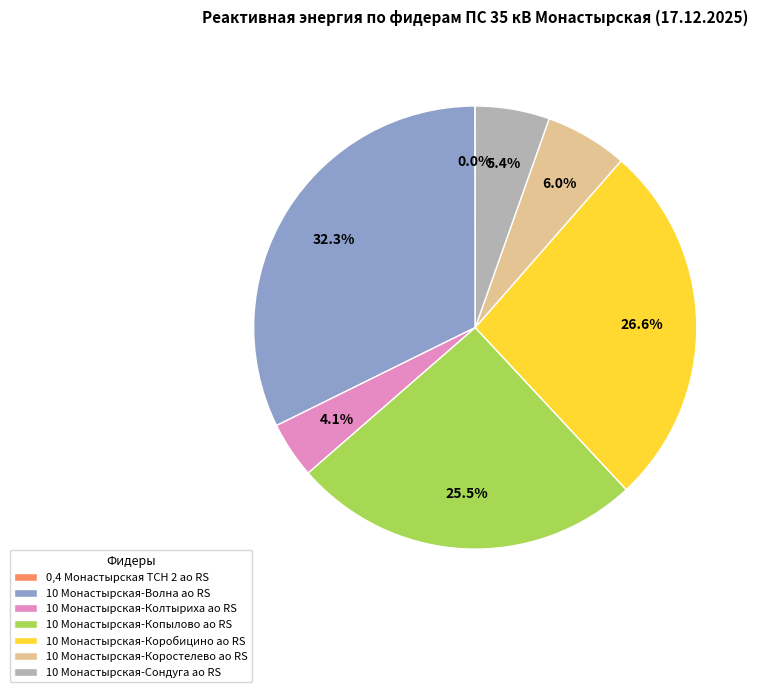

Which slice is the largest?

10 Монастырская-Волна ао RS